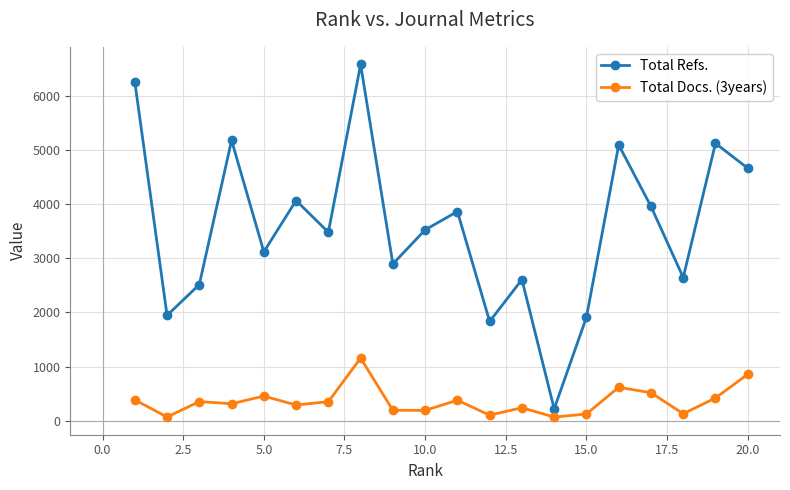

At how many categories does at least one series exceed 3365?

11